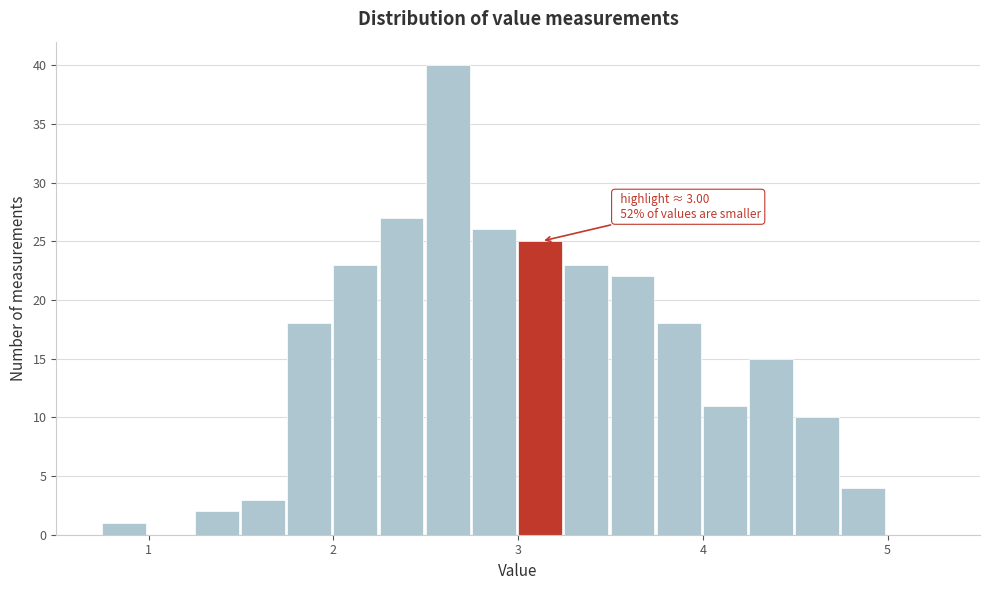

Around what value on the x-axis is the tallest bar? Give the approximate position of its centre, as read against the axis.

2.6